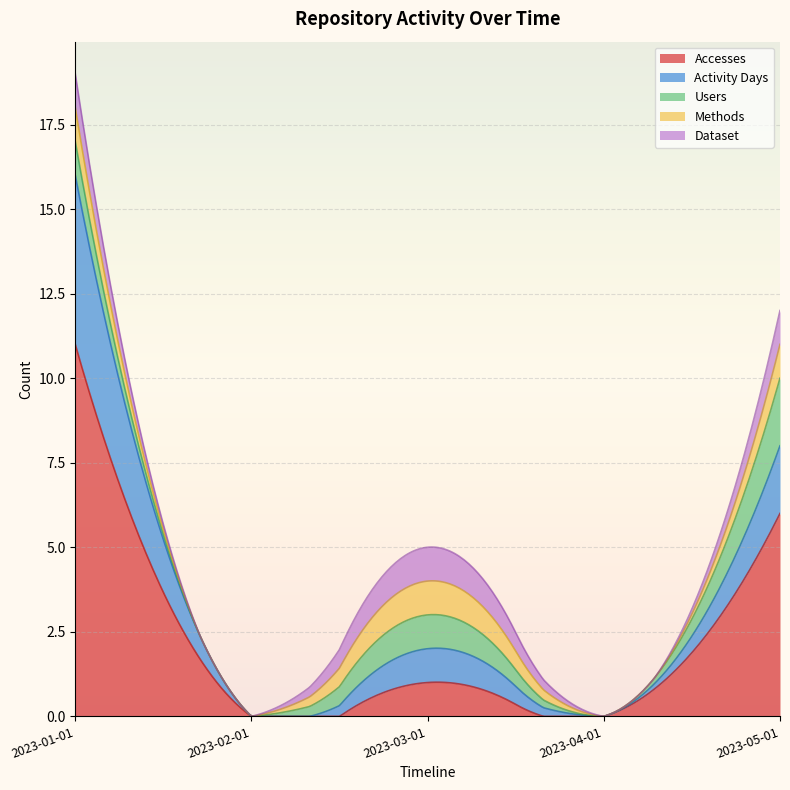

How many data points does each series have?

5